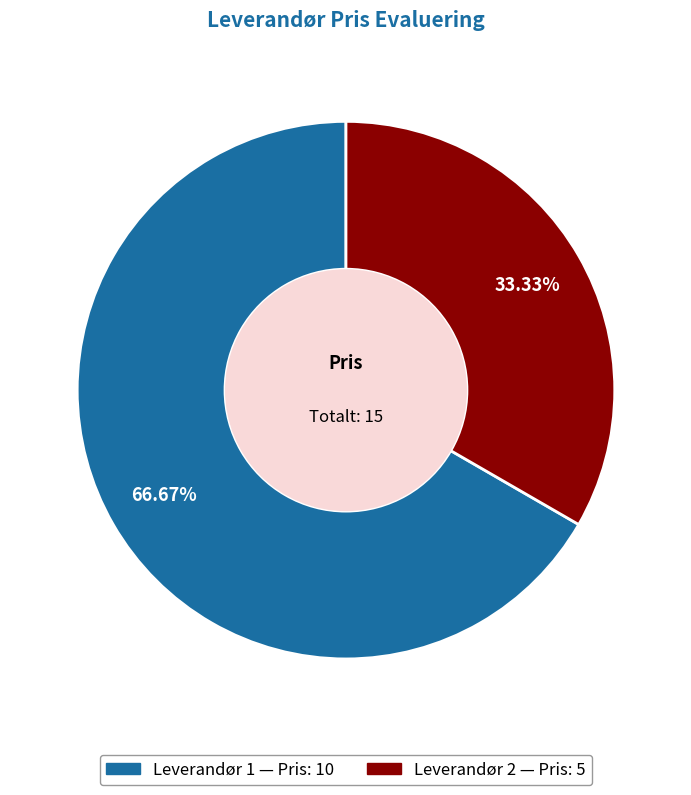

Is there any slice that represents more than half of the pie?

Yes